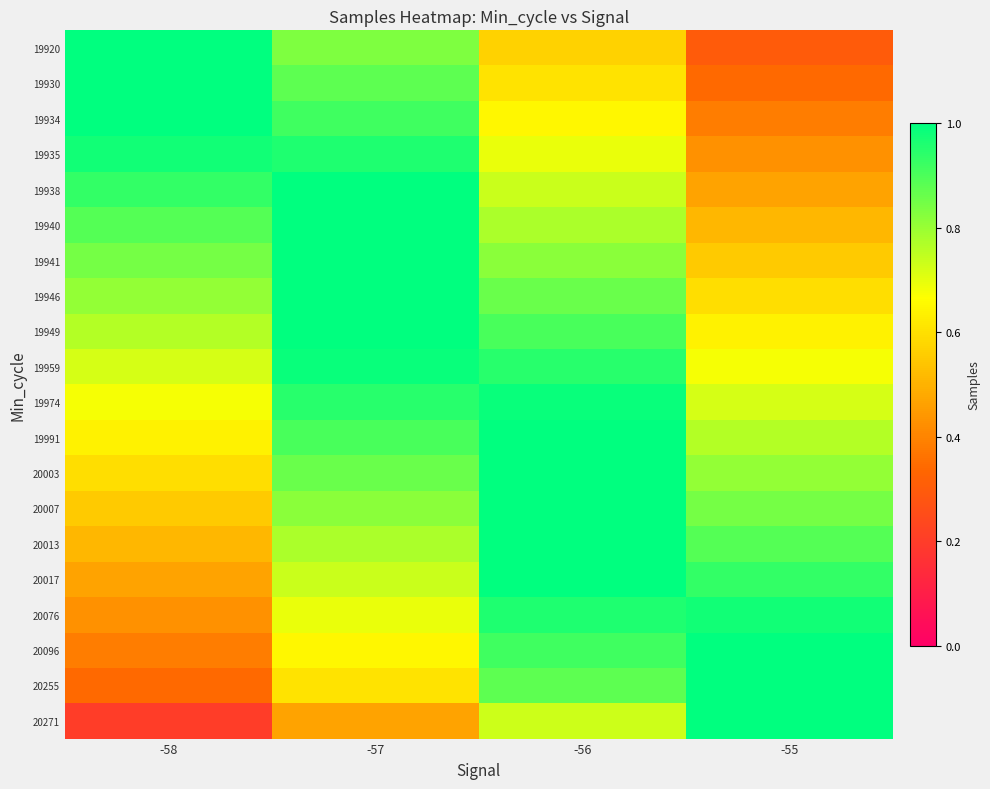

Reading right to left, list all the values displayed in this chart.

19920: -55=0.3	-56=0.6	-57=0.8	-58=1.1
19930: -55=0.3	-56=0.6	-57=0.9	-58=1.1
19934: -55=0.4	-56=0.7	-57=0.9	-58=1.0
19935: -55=0.4	-56=0.7	-57=1.0	-58=1.0
19938: -55=0.5	-56=0.7	-57=1.0	-58=0.9
19940: -55=0.5	-56=0.8	-57=1.0	-58=0.9
19941: -55=0.6	-56=0.8	-57=1.1	-58=0.8
19946: -55=0.6	-56=0.9	-57=1.1	-58=0.8
19949: -55=0.6	-56=0.9	-57=1.0	-58=0.8
19959: -55=0.7	-56=0.9	-57=1.0	-58=0.7
19974: -55=0.7	-56=1.0	-57=0.9	-58=0.7
19991: -55=0.8	-56=1.0	-57=0.9	-58=0.6
20003: -55=0.8	-56=1.1	-57=0.9	-58=0.6
20007: -55=0.8	-56=1.1	-57=0.8	-58=0.6
20013: -55=0.9	-56=1.0	-57=0.8	-58=0.5
20017: -55=0.9	-56=1.0	-57=0.7	-58=0.5
20076: -55=1.0	-56=1.0	-57=0.7	-58=0.4
20096: -55=1.0	-56=0.9	-57=0.7	-58=0.4
20255: -55=1.1	-56=0.9	-57=0.6	-58=0.3
20271: -55=1.0	-56=0.7	-57=0.5	-58=0.2